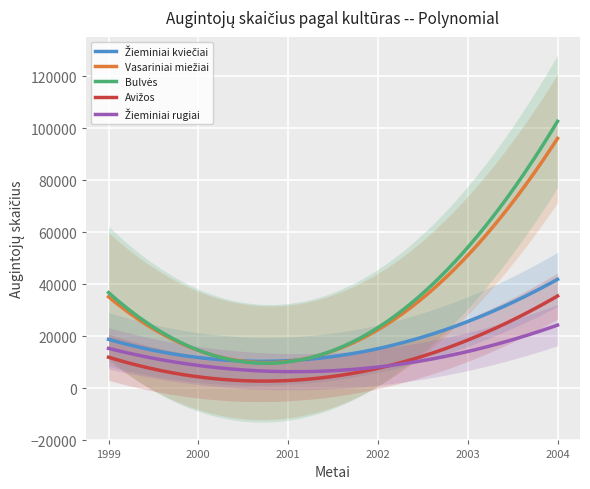

Does the chart display data point markers on the line(s)?

No